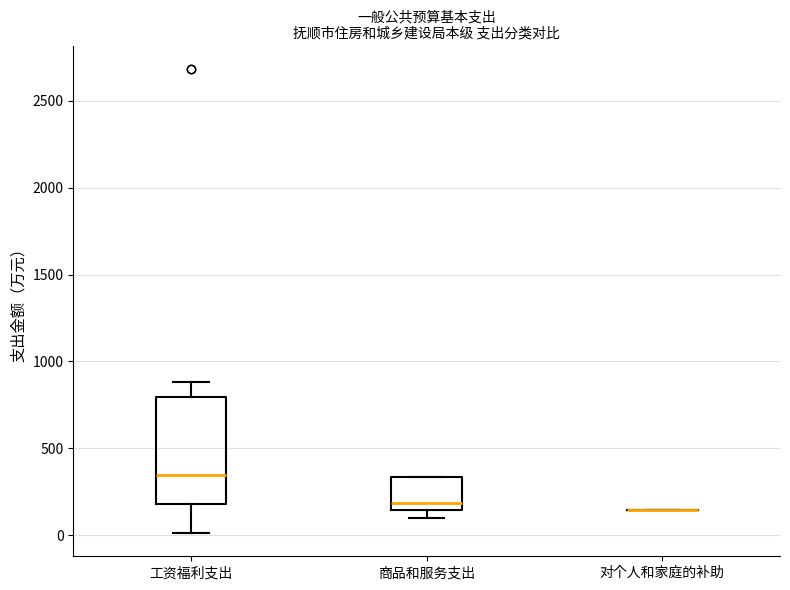

Reading left to right, read every box against the y-axis: the position of its median line, the range the box covers, and the ends of its whiskers. The values are not printed on the chart, so give them approximately, as read against the axis.

工资福利支出: median 350, box 200 to 800, whiskers 0 to 900
商品和服务支出: median 200, box 150 to 350, whiskers 100 to 350
对个人和家庭的补助: box collapsed to a line at 150, whiskers 150 to 150